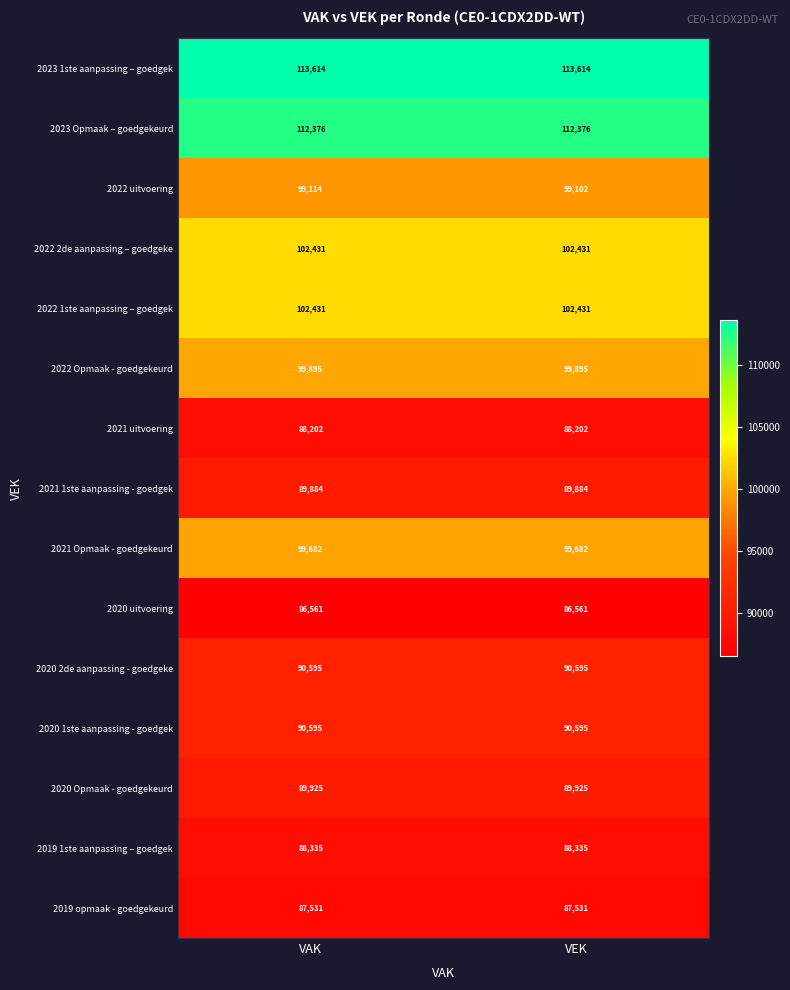

What is the approximate value of 2019 1ste aanpassing – goedgek at VAK?

88335